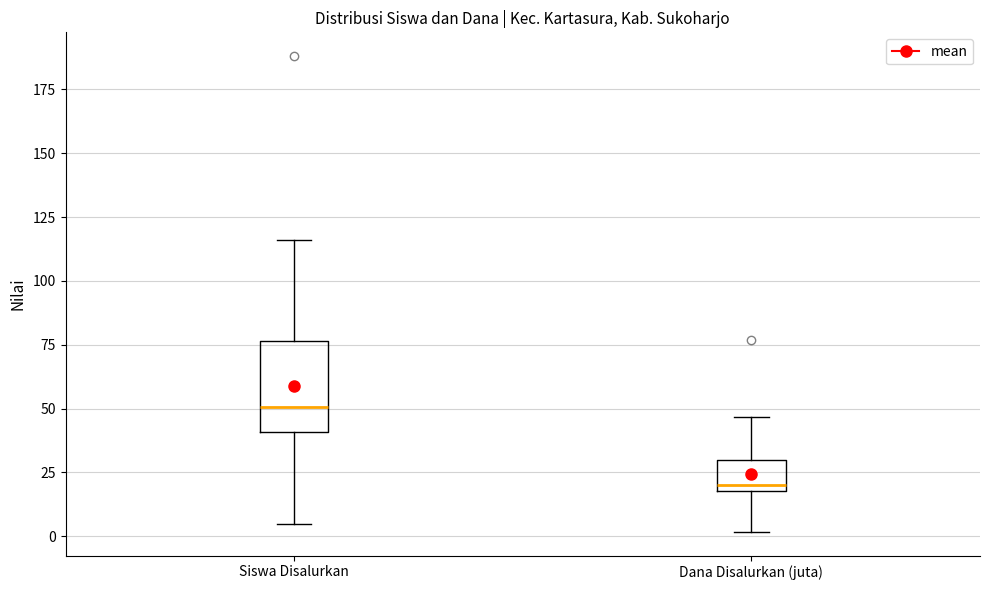

Which box has the highest median line?

Siswa Disalurkan